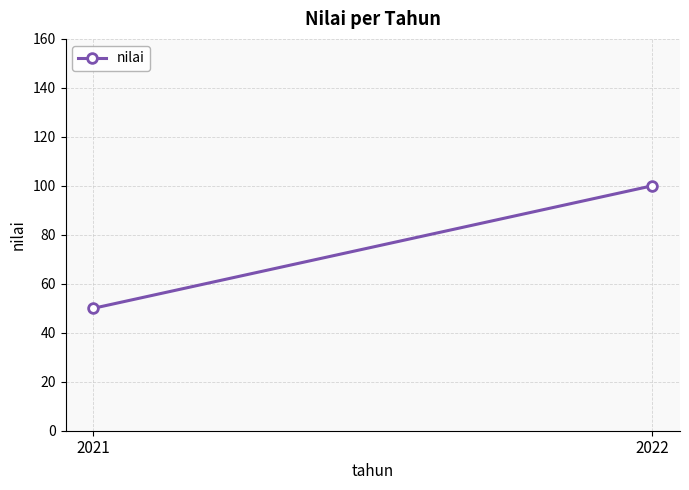

What is the value of the 1st point from the left?

50